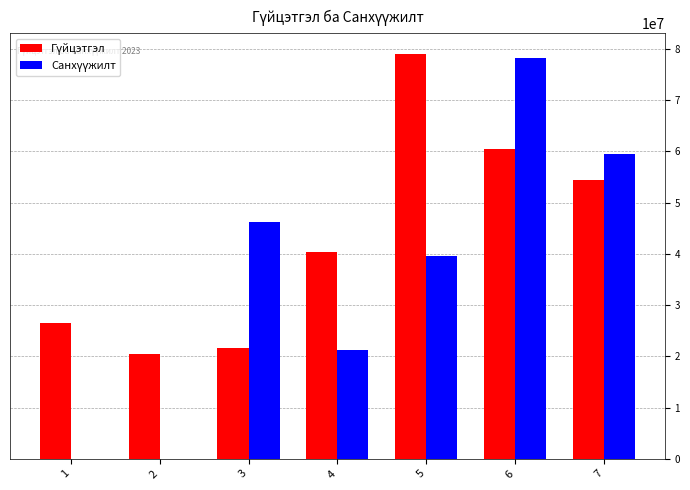

At which category is the sum across all series the highest?

6